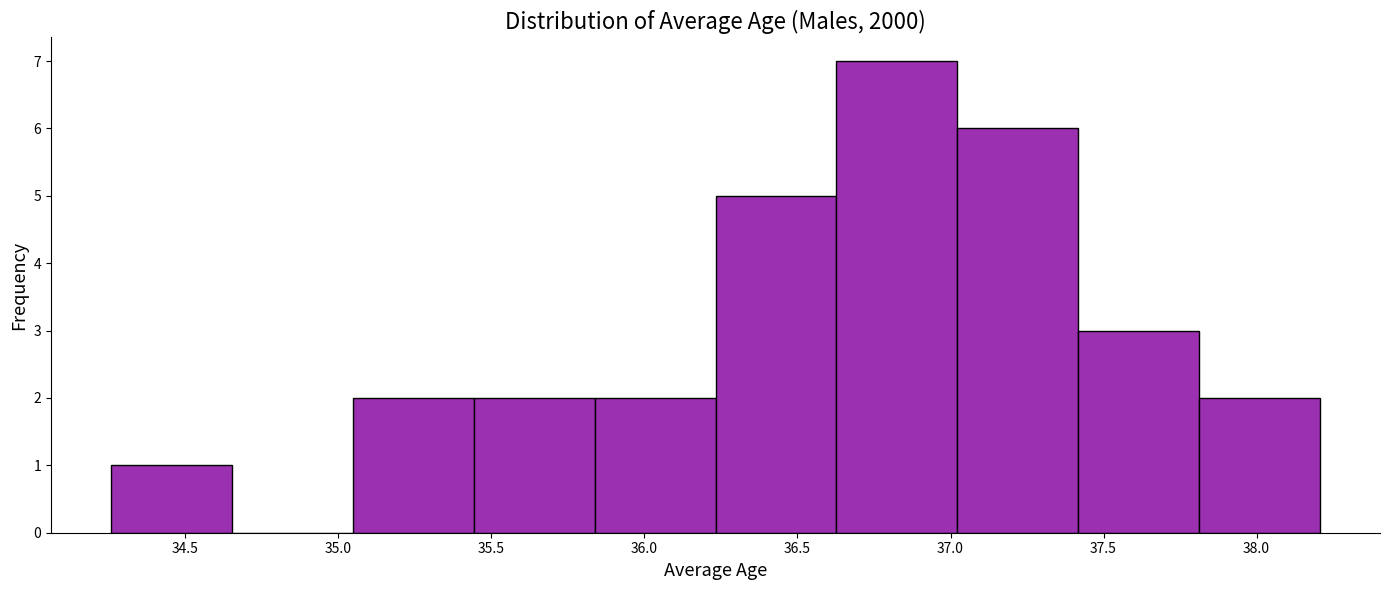

What is the height of the bar covering 36.25 to 36.65 on the x-axis? Neither the bar edges nor the heights are printed on the chart, so give them approximately, as read against the axes.

5